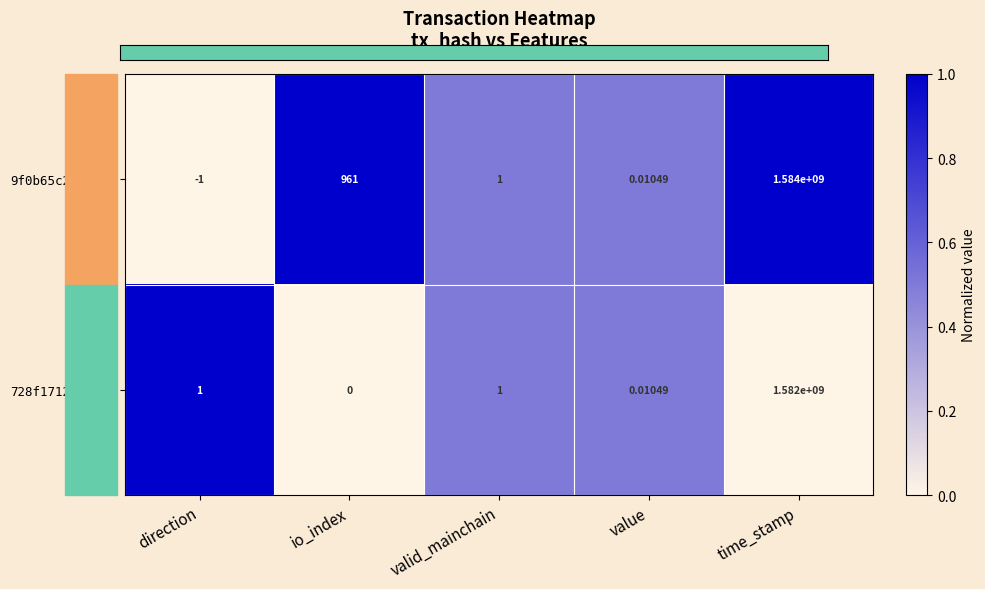

At which category is the sum across all series the highest?

time_stamp